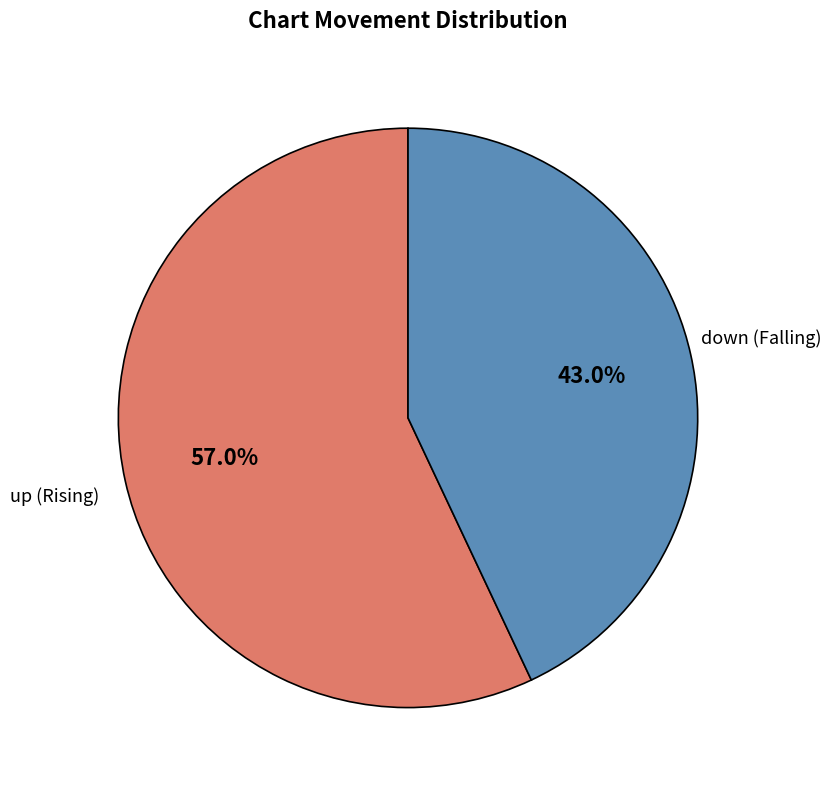

Is it true that down is 51% of the pie?

False